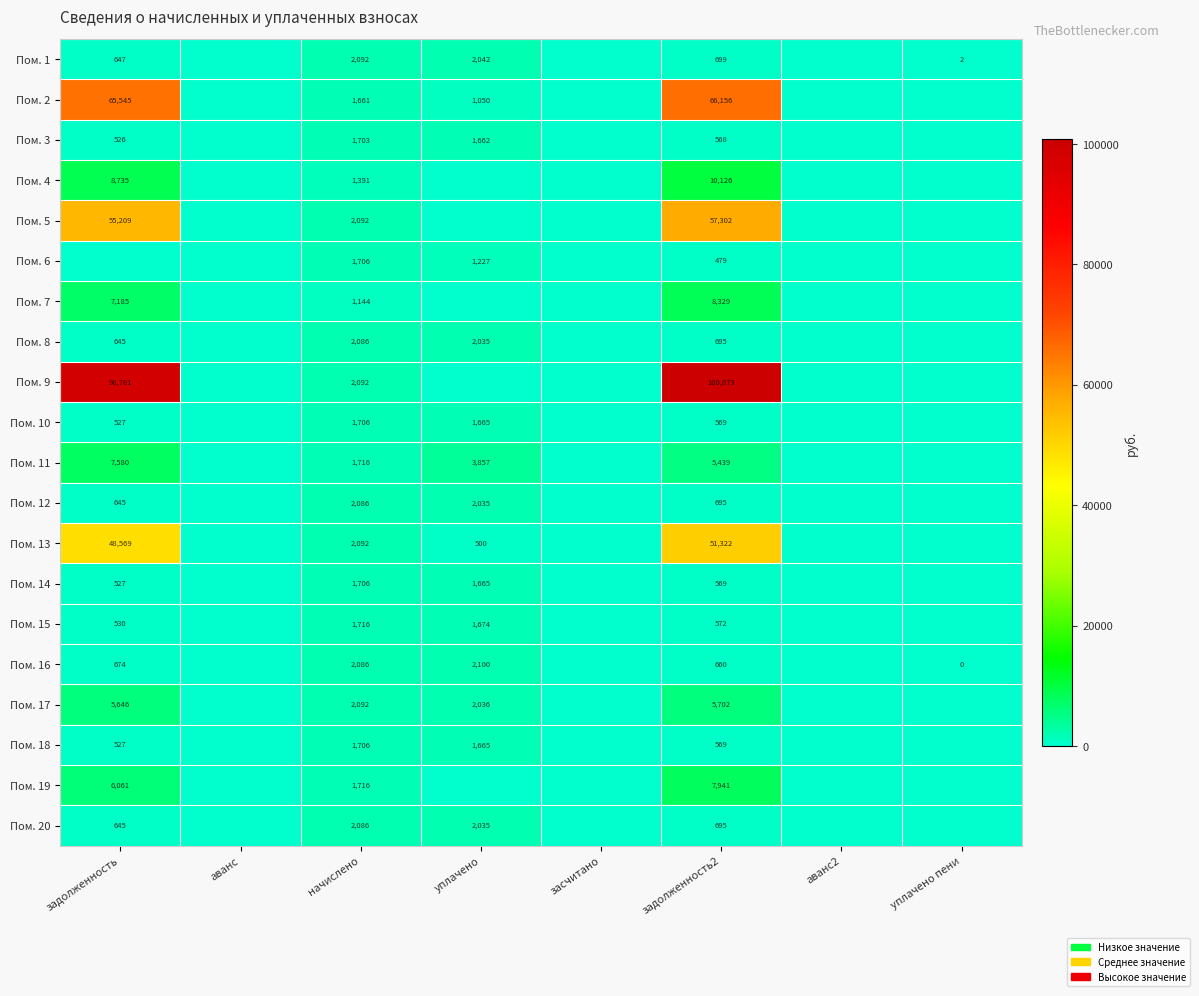

Which has a higher value, задолженность or аванс2?

задолженность